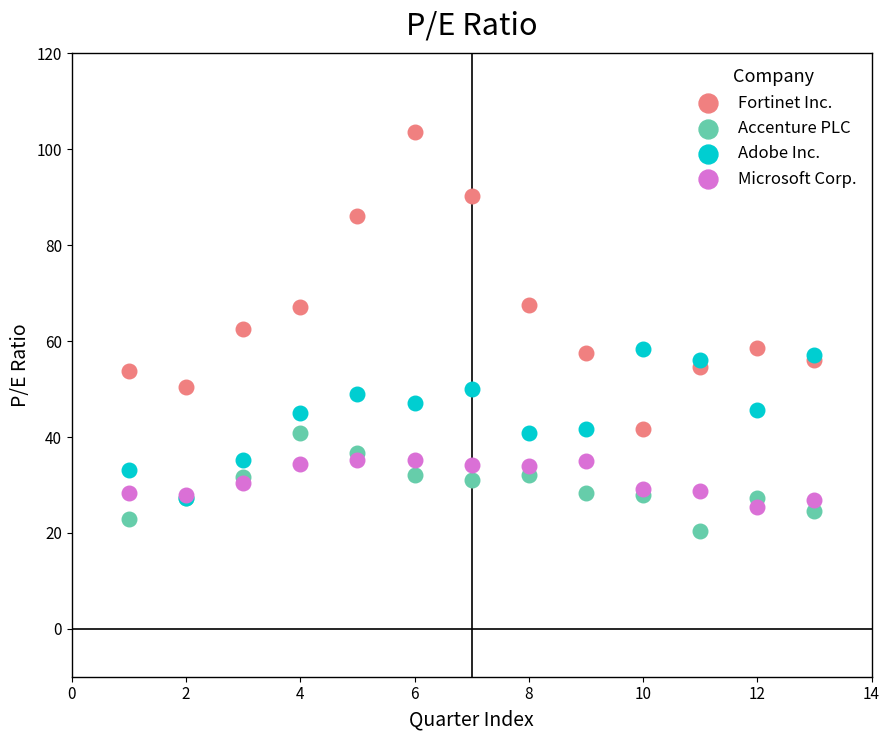

Which series contains the lowest Y value?

Accenture PLC